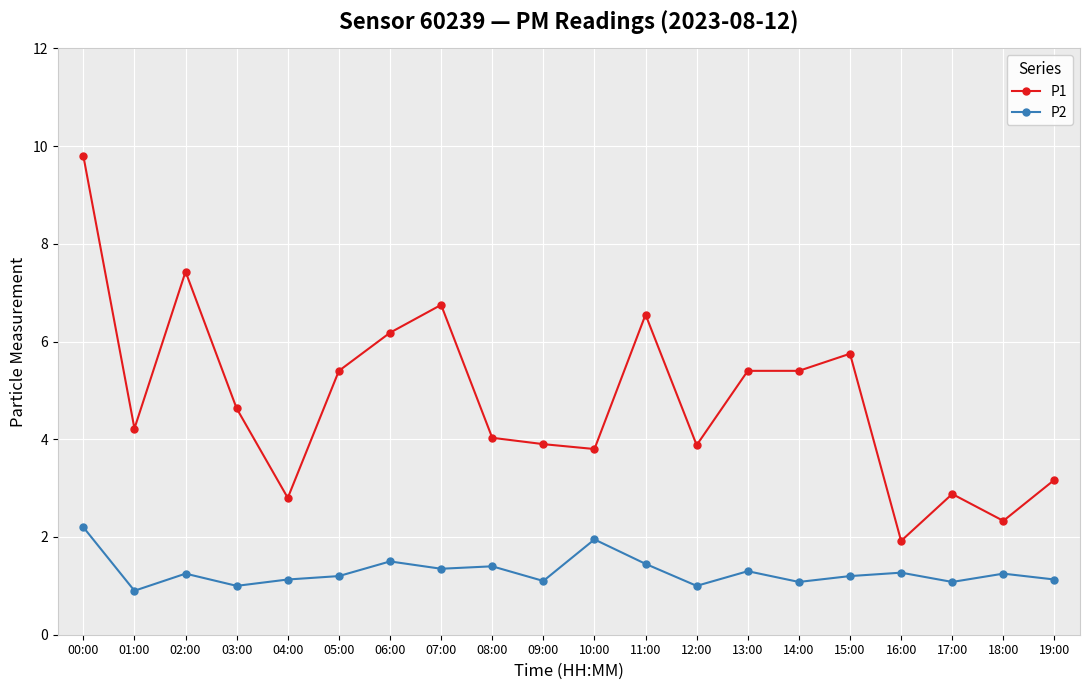

What is the label of the 2nd point from the left?

01:00